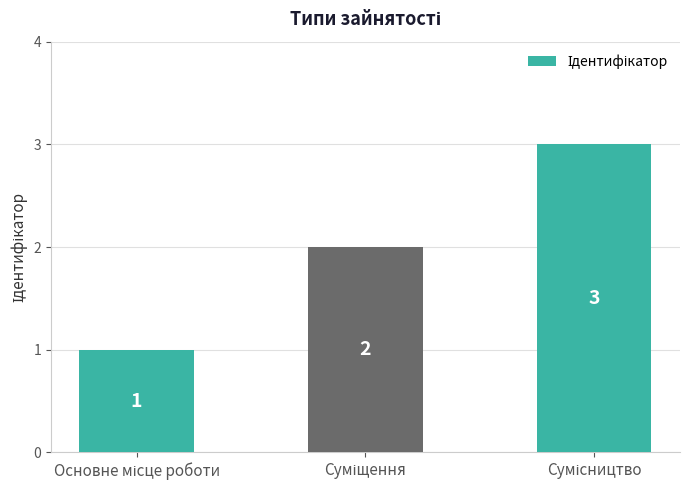

Count the values in the range 1 to 3.

3